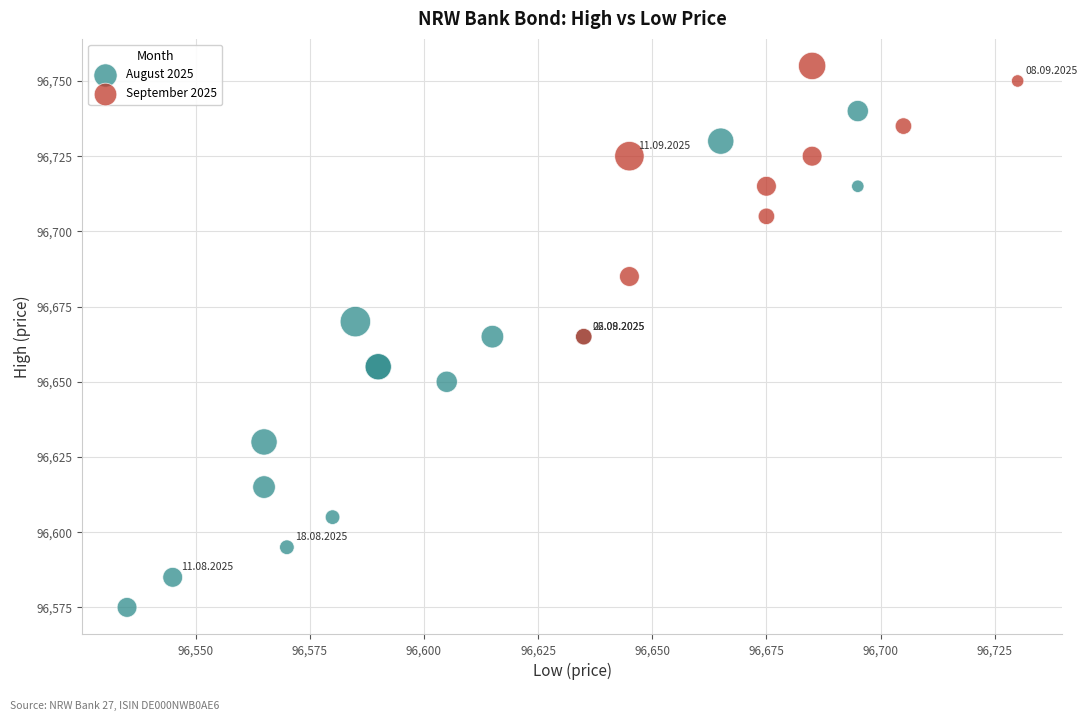

Which series reaches the minimum Y coordinate?

August 2025